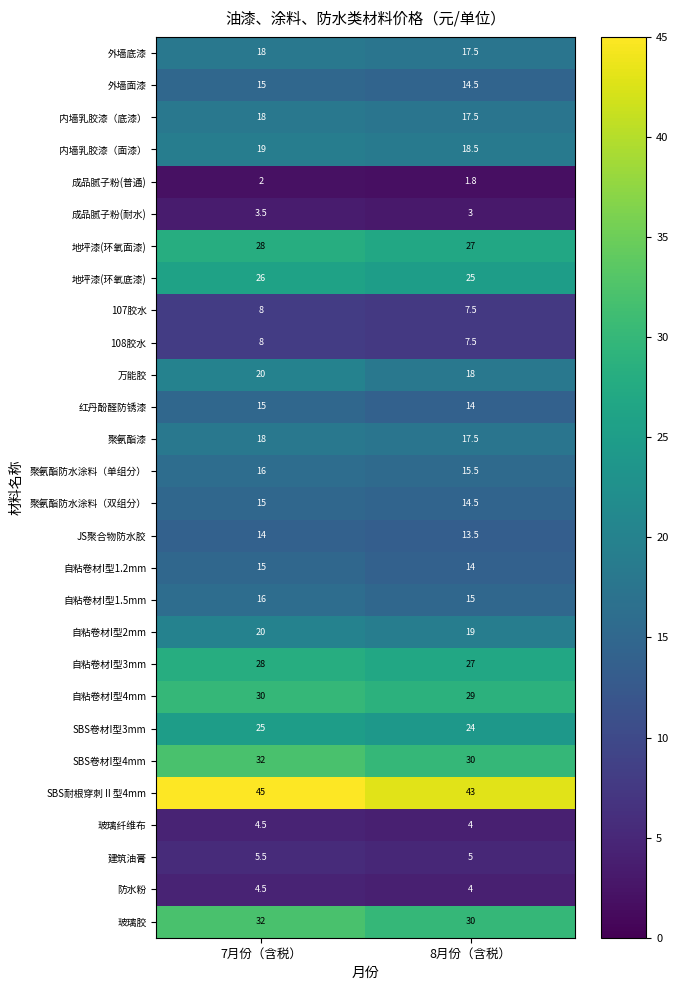

Which category has the highest value across all series?

7月份（含税）